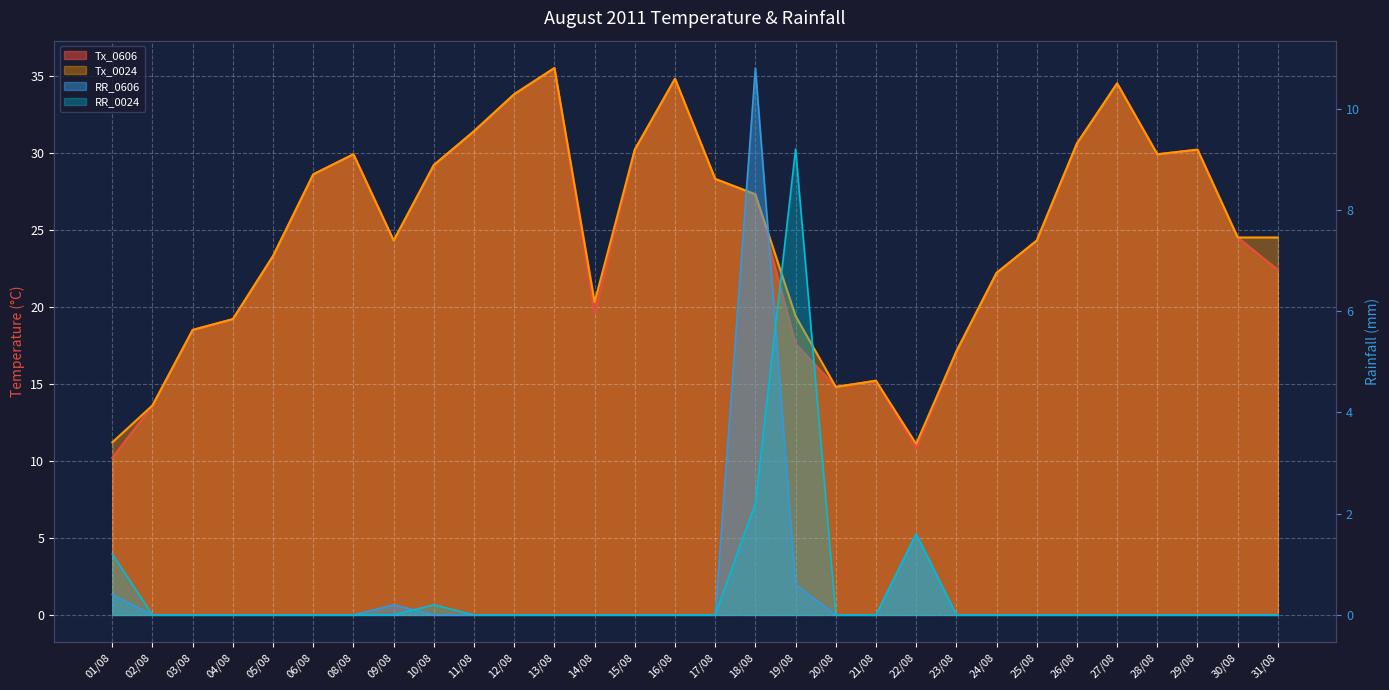

Where is the first local minimum for Tx_0606?

09/08